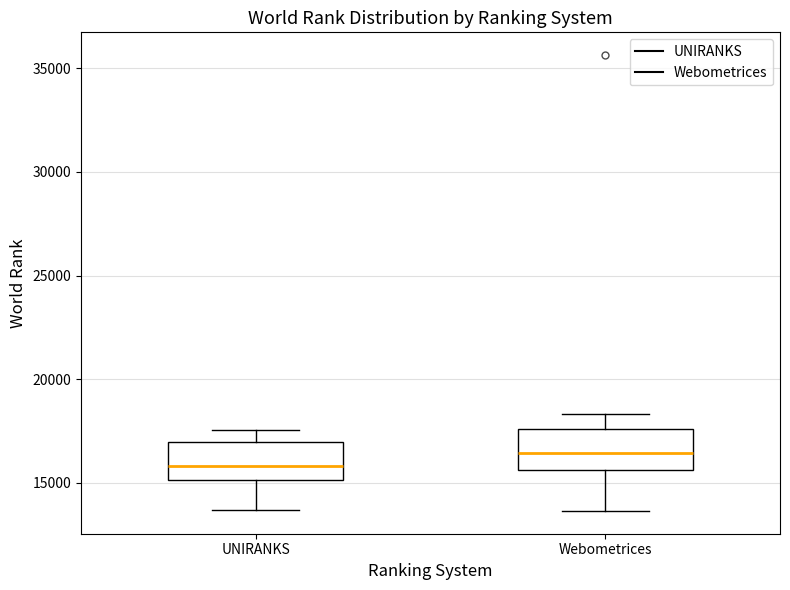

Reading left to right, read every box against the y-axis: the position of its median line, the range the box covers, and the ends of its whiskers. The values are not printed on the chart, so give them approximately, as read against the axis.

UNIRANKS: median 16000, box 15000 to 17000, whiskers 13500 to 17500
Webometrices: median 16500, box 15500 to 17500, whiskers 13500 to 18500